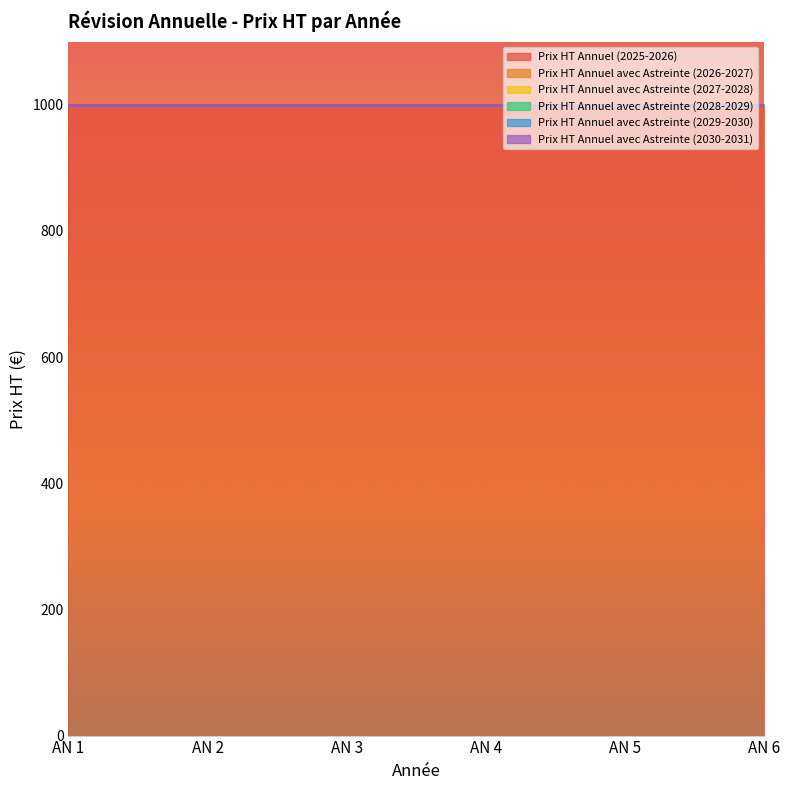

What are all the series names shown in the legend?

Prix HT Annuel (2025-2026), Prix HT Annuel avec Astreinte (2026-2027), Prix HT Annuel avec Astreinte (2027-2028), Prix HT Annuel avec Astreinte (2028-2029), Prix HT Annuel avec Astreinte (2029-2030), Prix HT Annuel avec Astreinte (2030-2031)